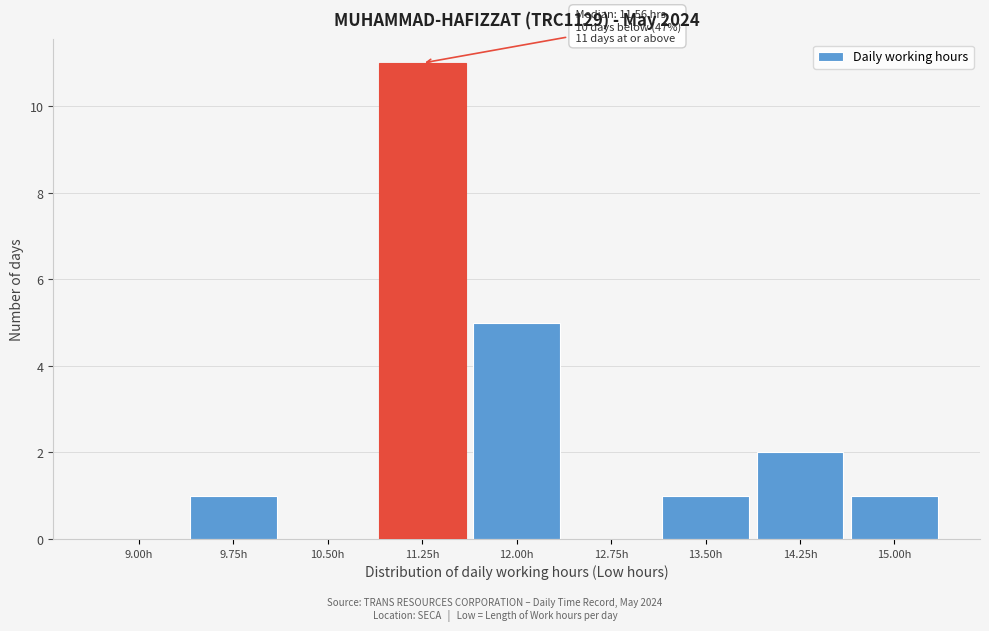

Reading left to right, list all the values displayed in this chart.

9.00h=0	9.75h=1	10.50h=0	11.25h=11	12.00h=5	12.75h=0	13.50h=1	14.25h=2	15.00h=1